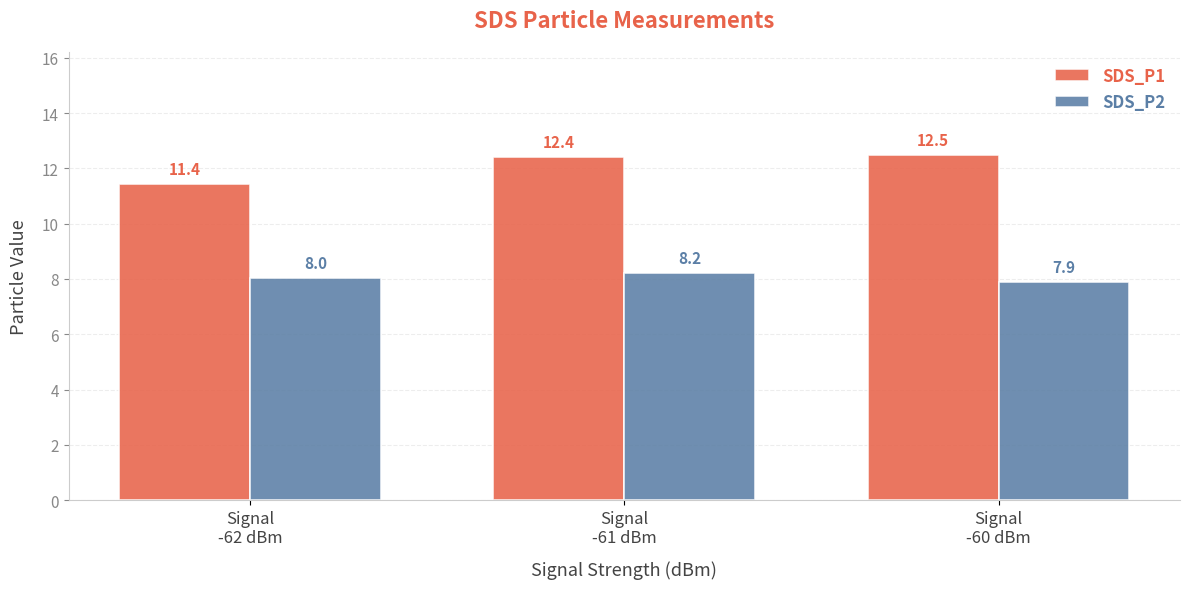

Rank the categories by SDS_P2 value from highest to lowest.

Signal
-61 dBm, Signal
-62 dBm, Signal
-60 dBm